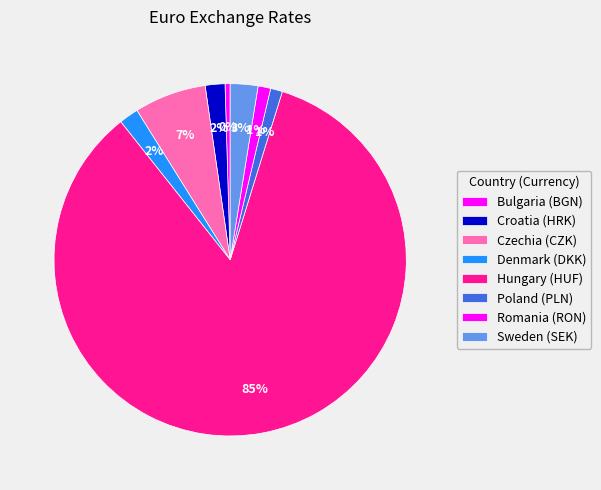

To the nearest percent, what is the difference between the Sweden (SEK) and Romania (RON) slice percentages?

1%